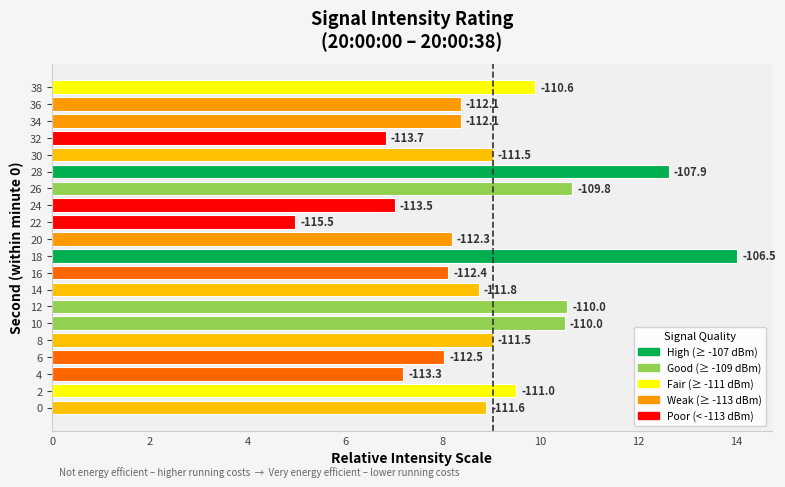

What is the sum of all values?

180.5